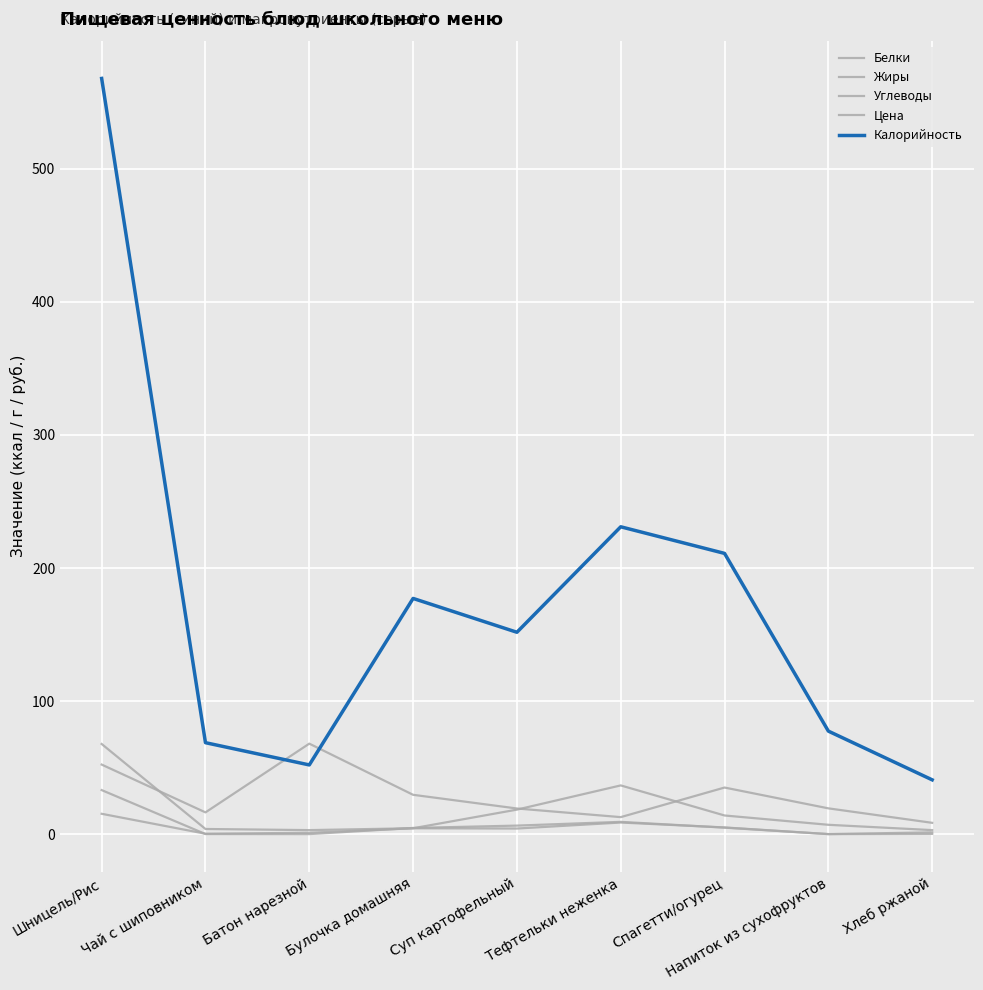

Is this an area chart (filled region under the line)?

No